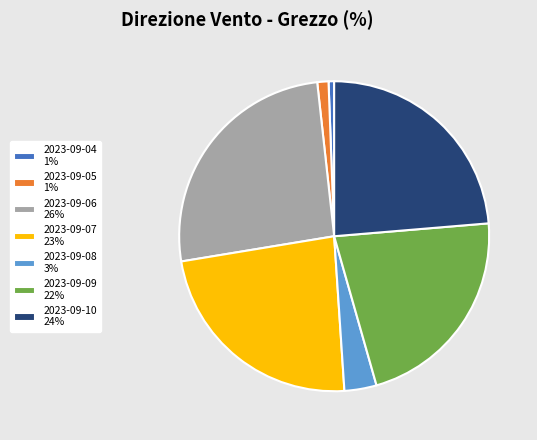

Combined, do 2023-09-10 24% and 2023-09-08 3% account for over 50%?

No